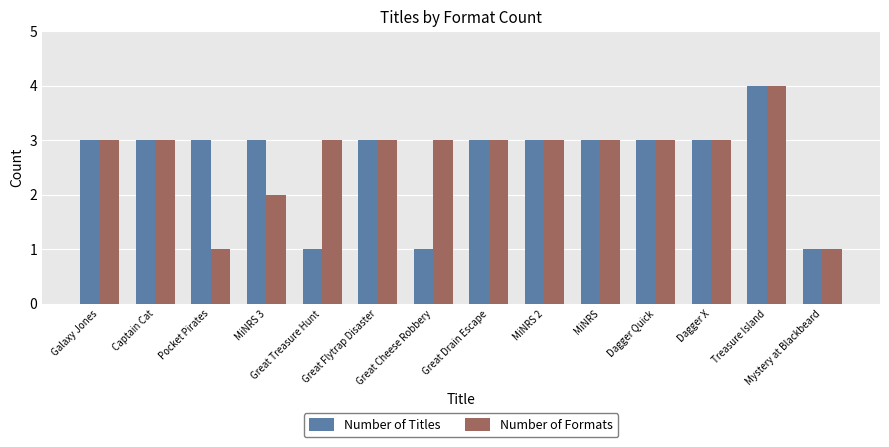

What is the maximum value for Number of Formats?

4